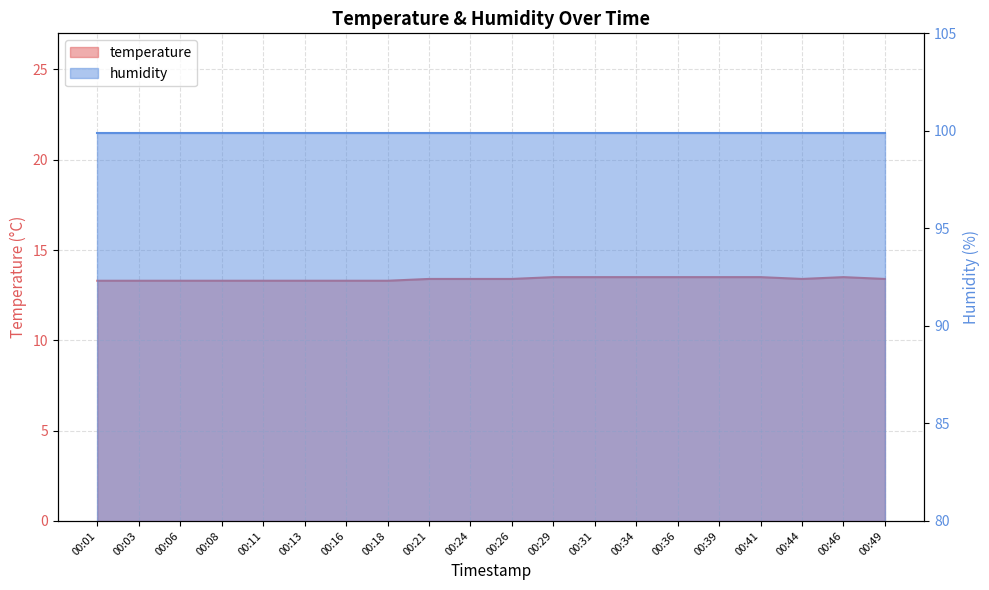

Between 00:29 and 00:34, which is larger?

00:29